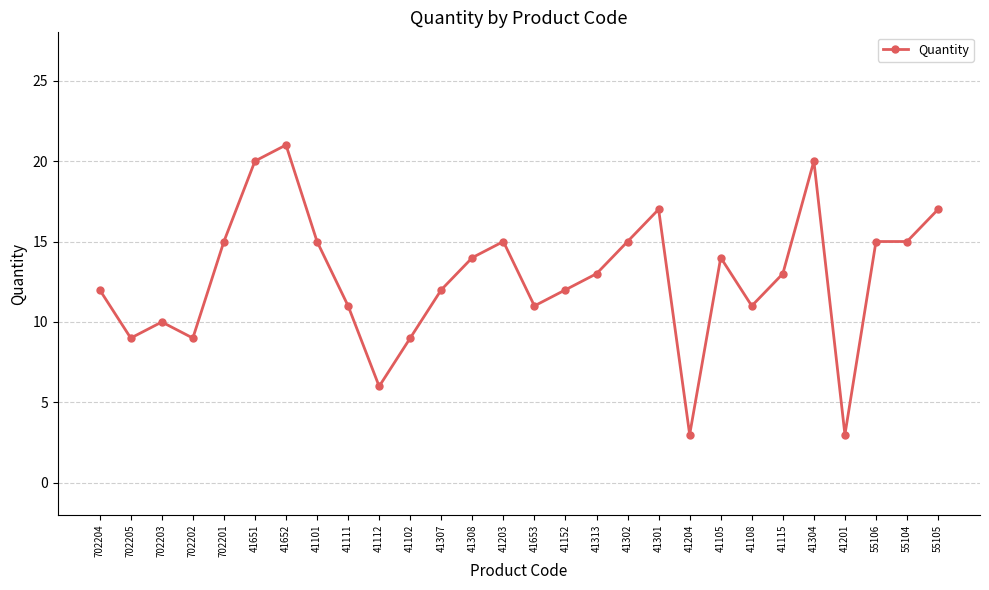

What is the label of the 16th point from the left?

41152